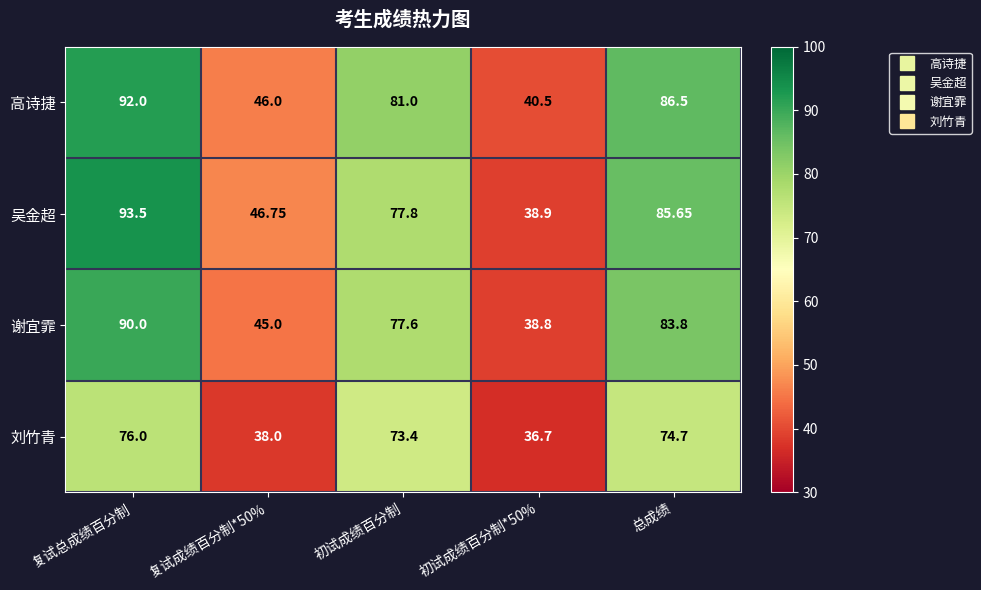

How many categories are shown in the chart?

5